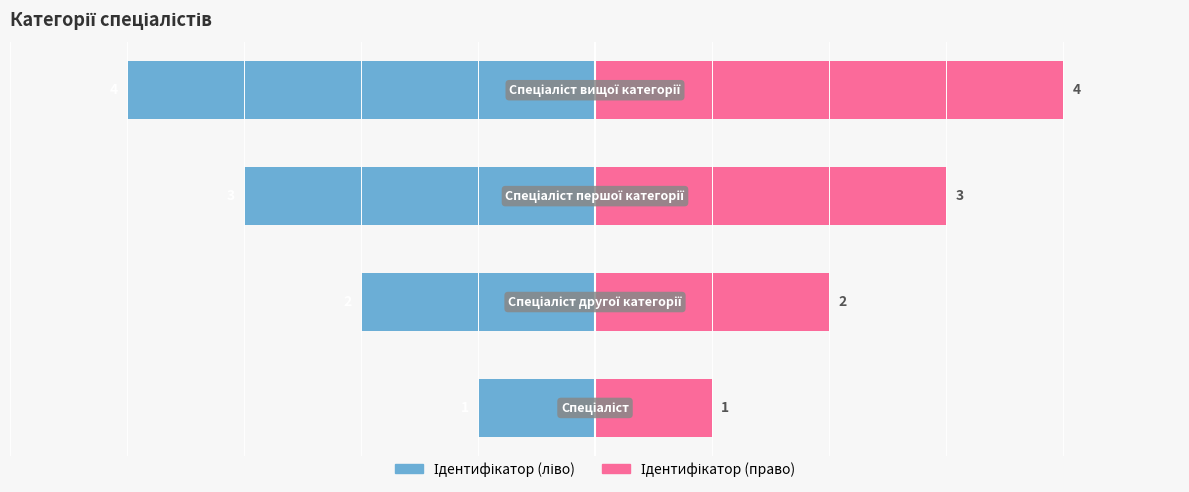

The Ідентифікатор (право) series shows 3 at 1. True or false?

False